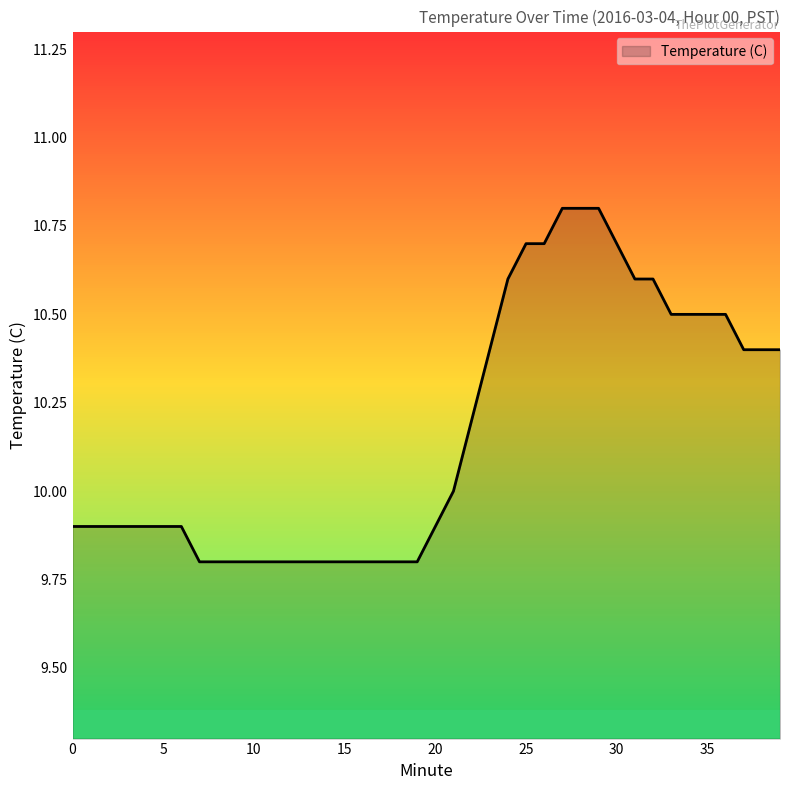

What is the sum of all values?

406.7